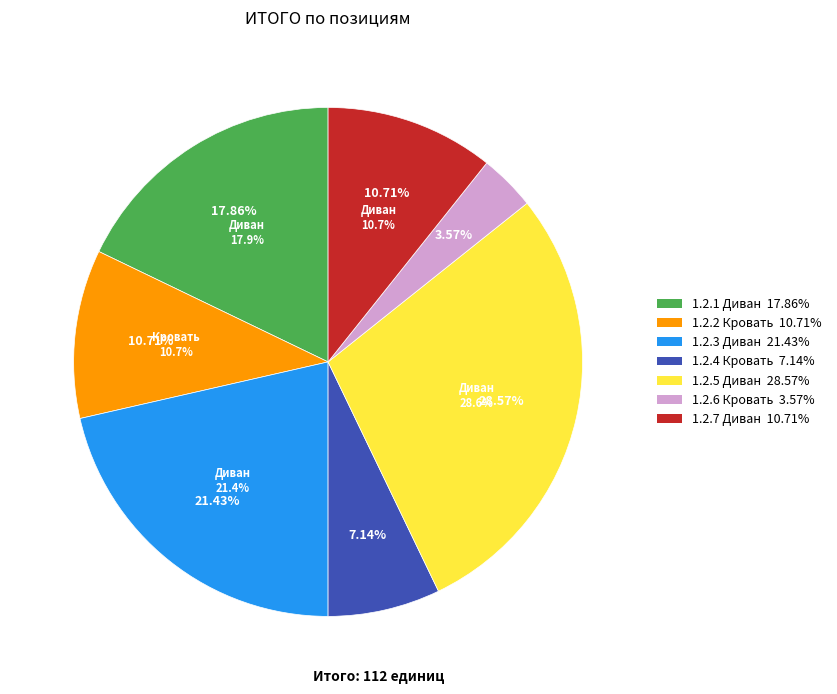

How many segments does this pie chart have?

7